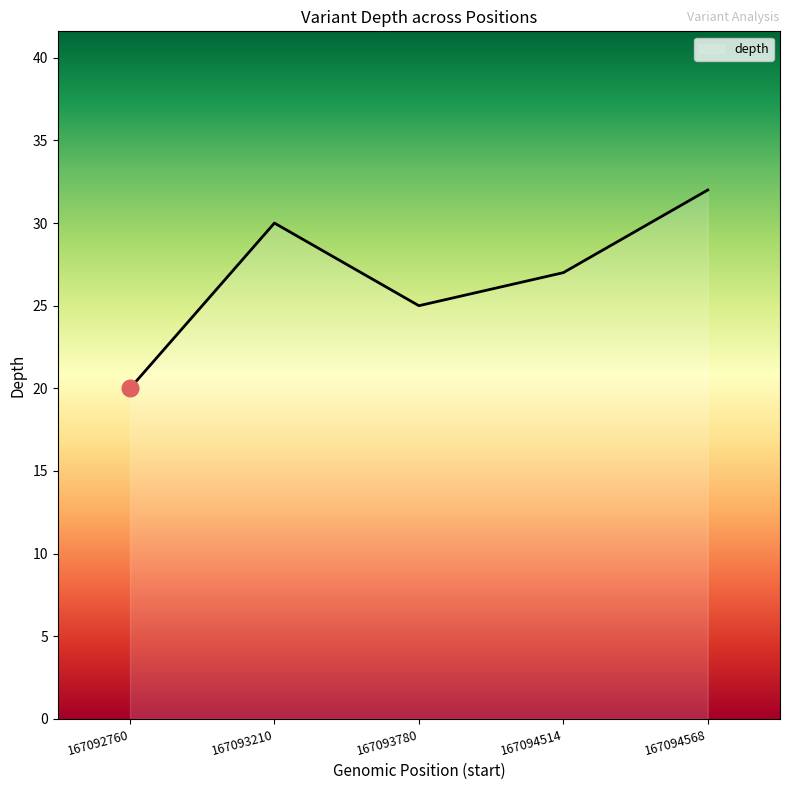

Which category has the lowest value across all series?

167092760